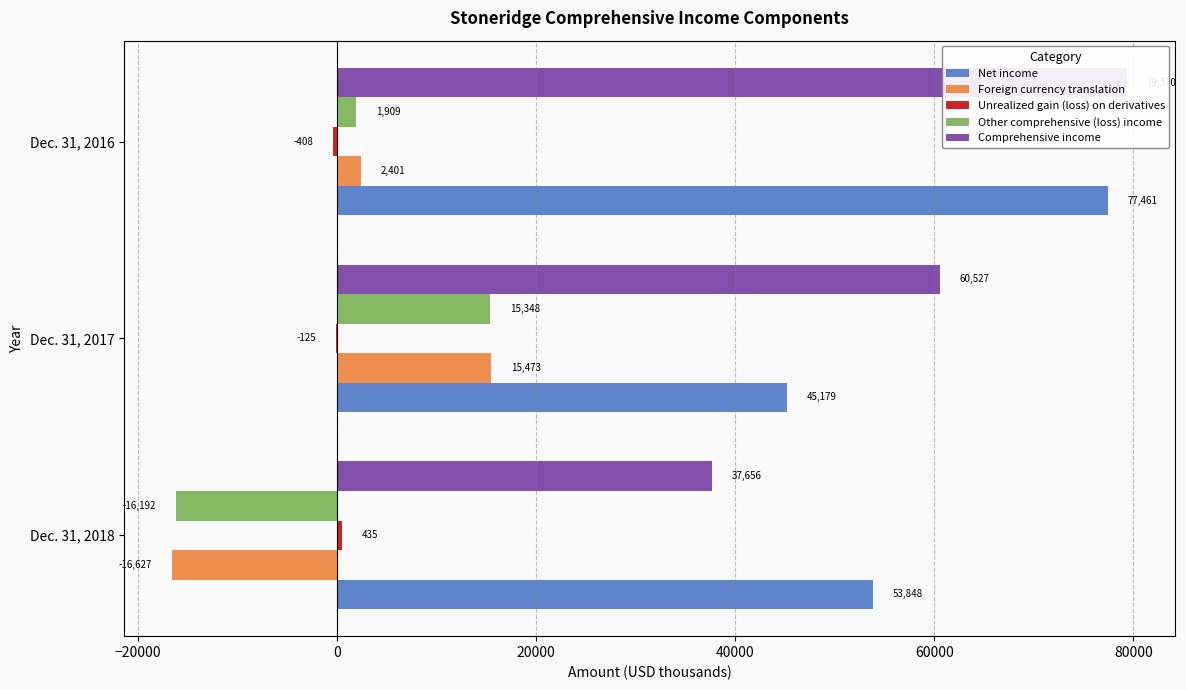

How many Unrealized gain (loss) on derivatives values are between -408 and 435?

3